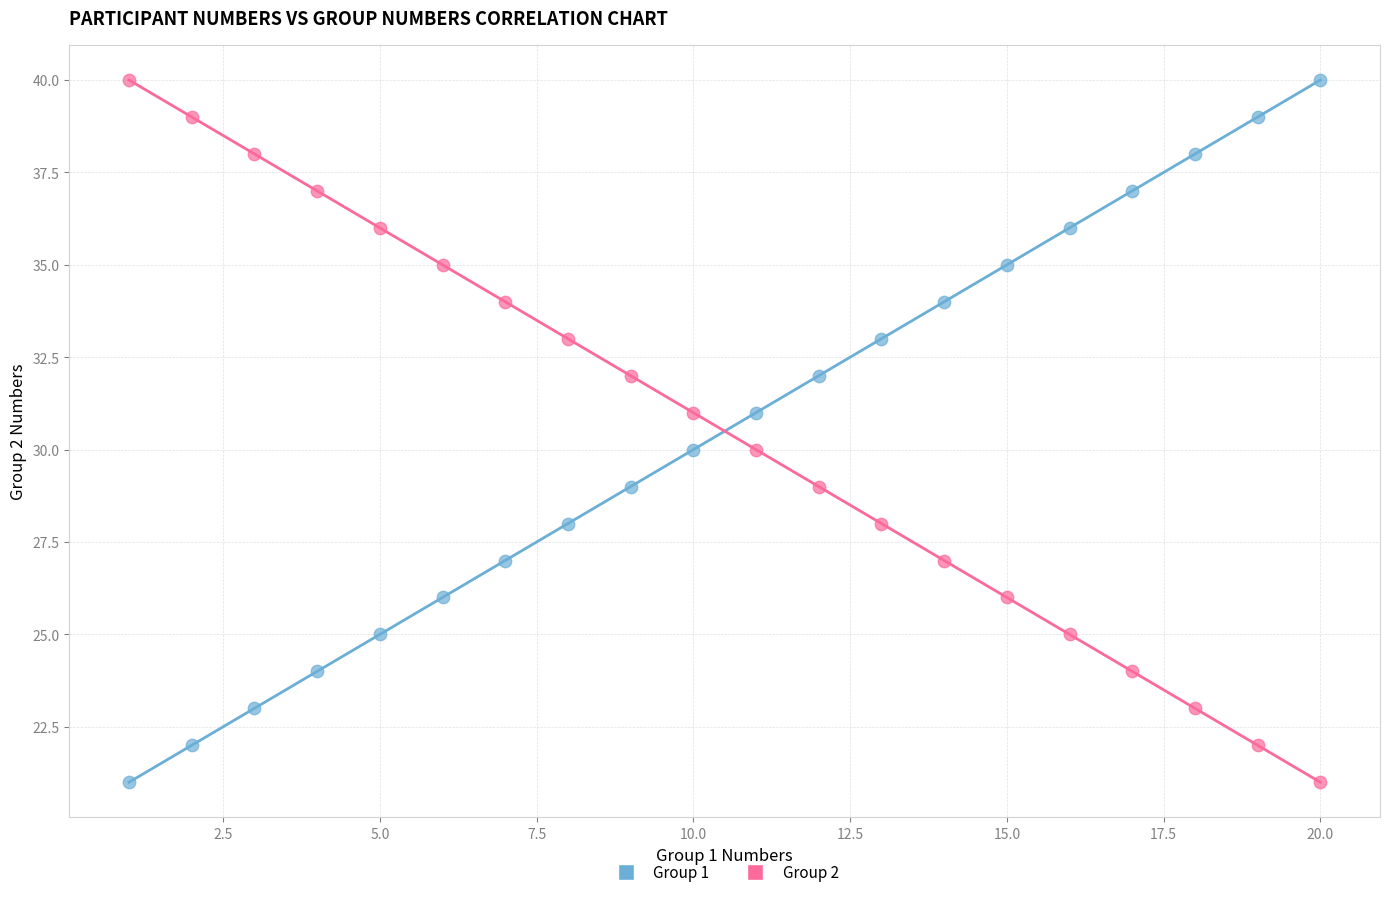

What are all the series names shown in the legend?

Group 1, Group 2